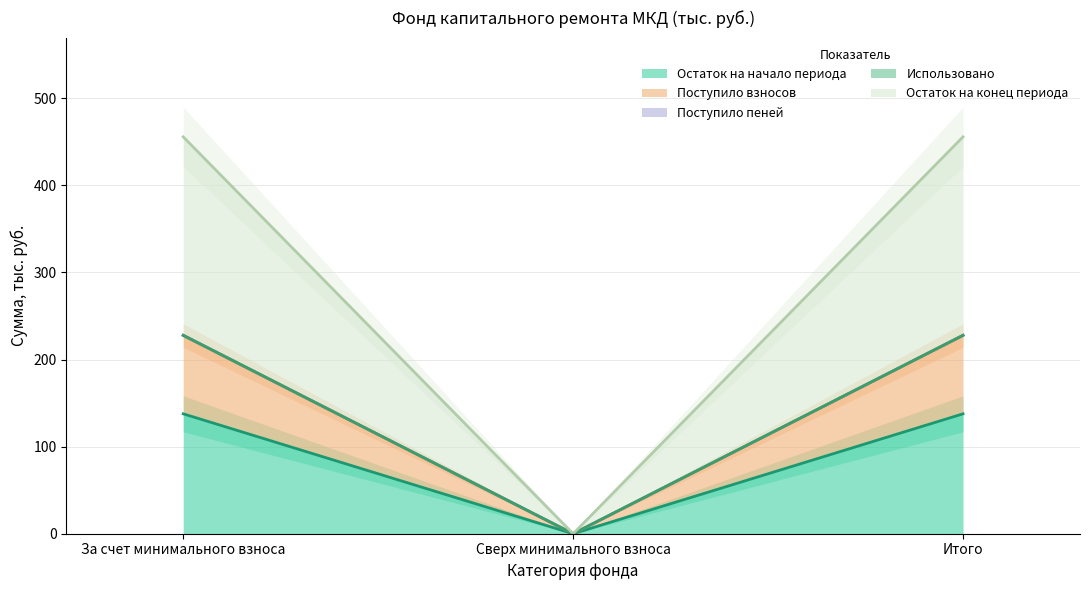

Which series has the largest range (max minus min)?

Поступило пеней